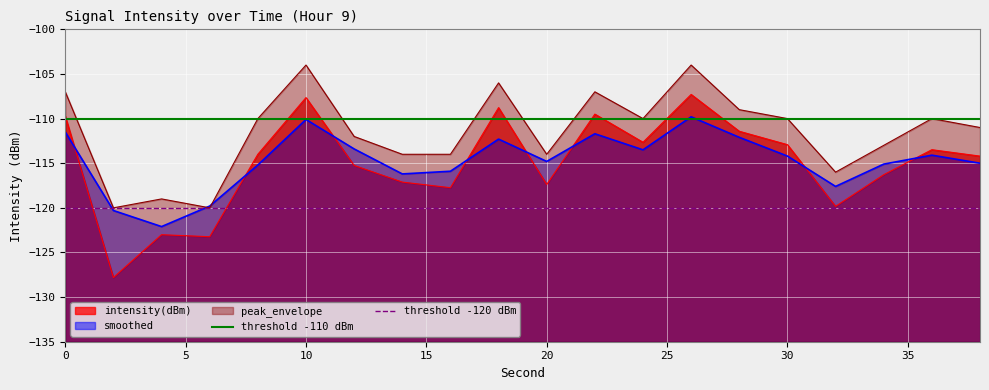

How many lines are shown in the chart?

2